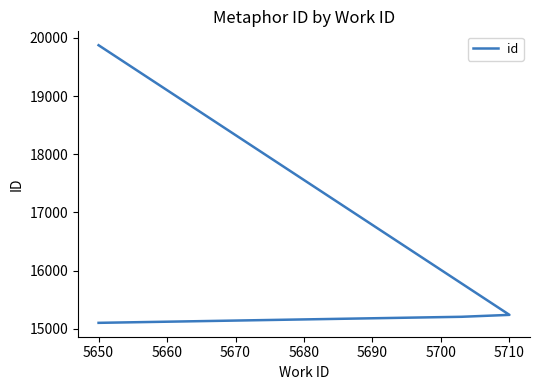

True or false: the data has more than 0 interior local peaks.

False